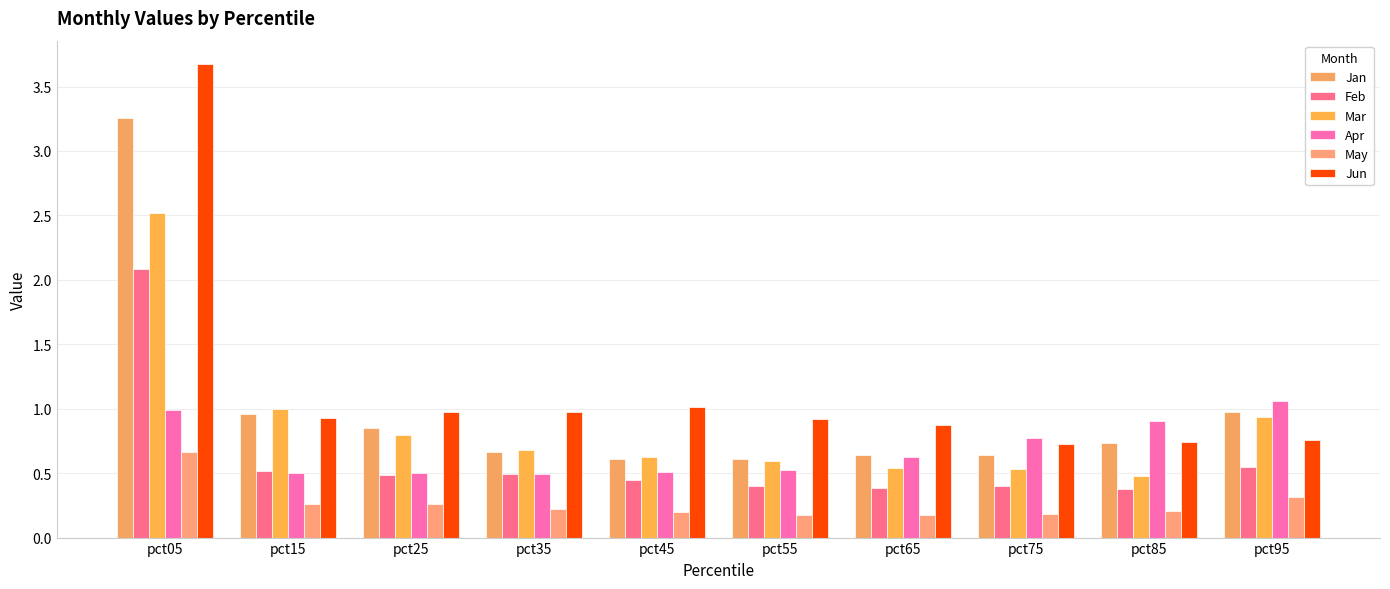

The value of Jan at pct55 is 1.0. True or false?

False